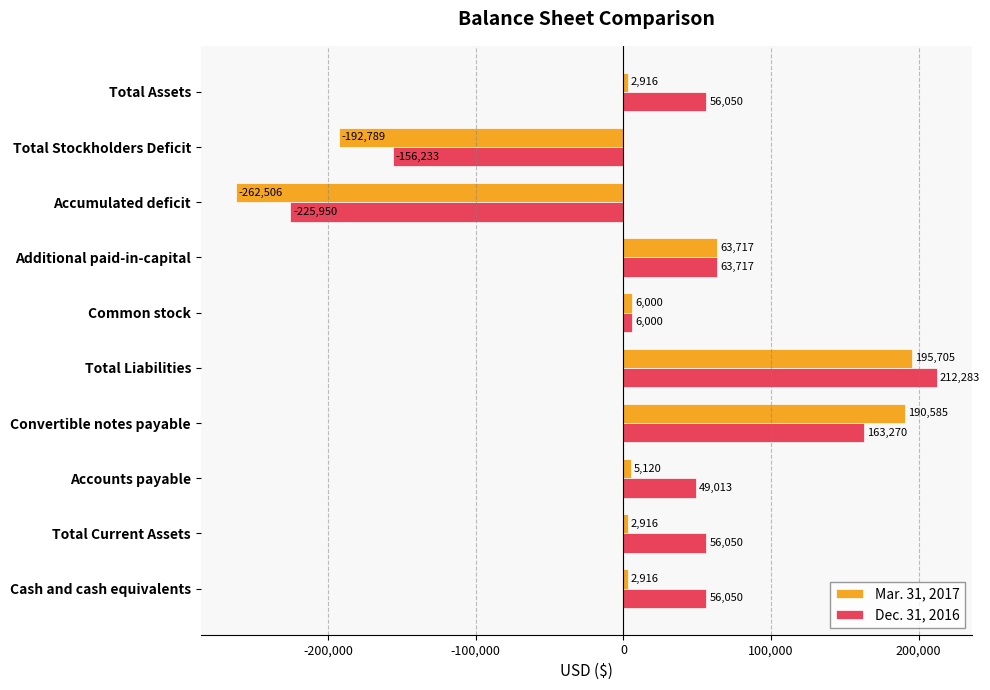

Where is Dec. 31, 2016 nearest to the value -6833?

Common stock